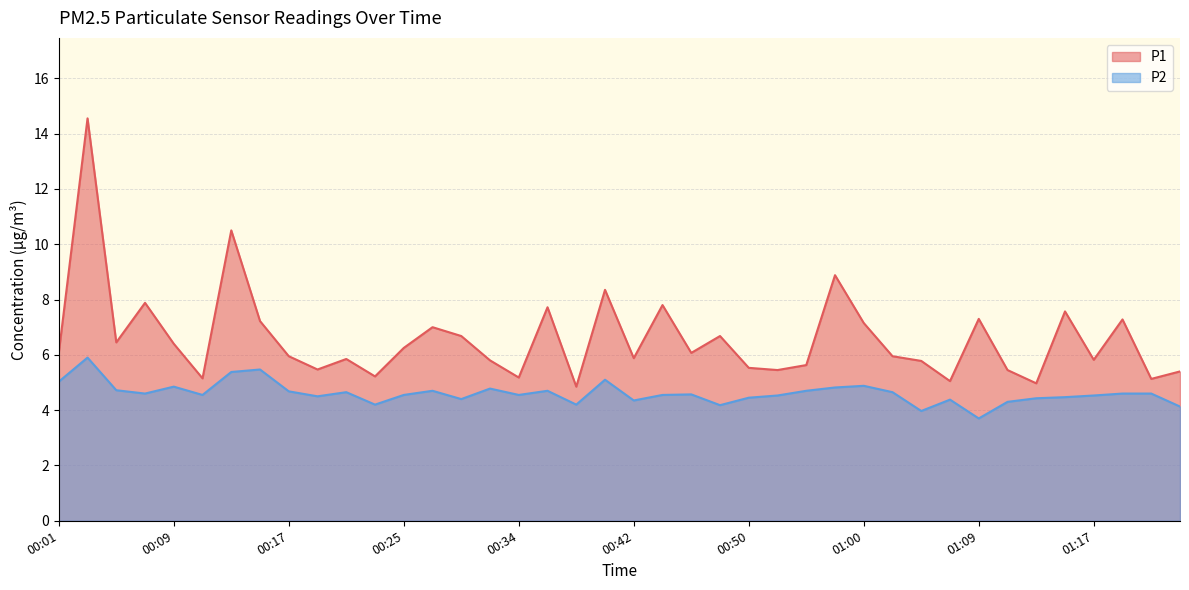

Which series has the largest total across all categories?

P1